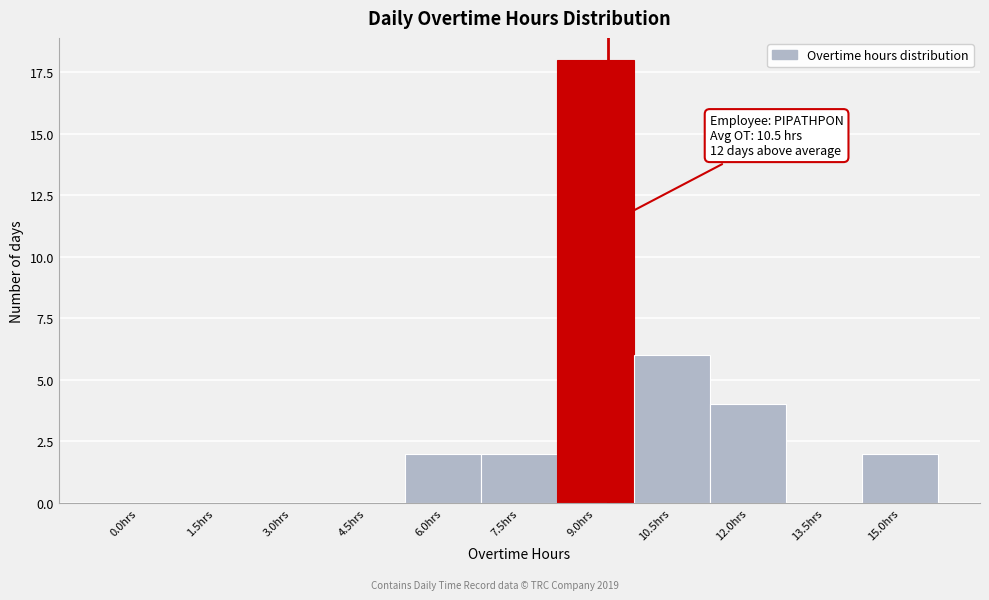

Reading left to right, what are all the values shown in this chart?

0.0hrs=0	1.5hrs=0	3.0hrs=0	4.5hrs=0	6.0hrs=2	7.5hrs=2	9.0hrs=18	10.5hrs=6	12.0hrs=4	13.5hrs=0	15.0hrs=2